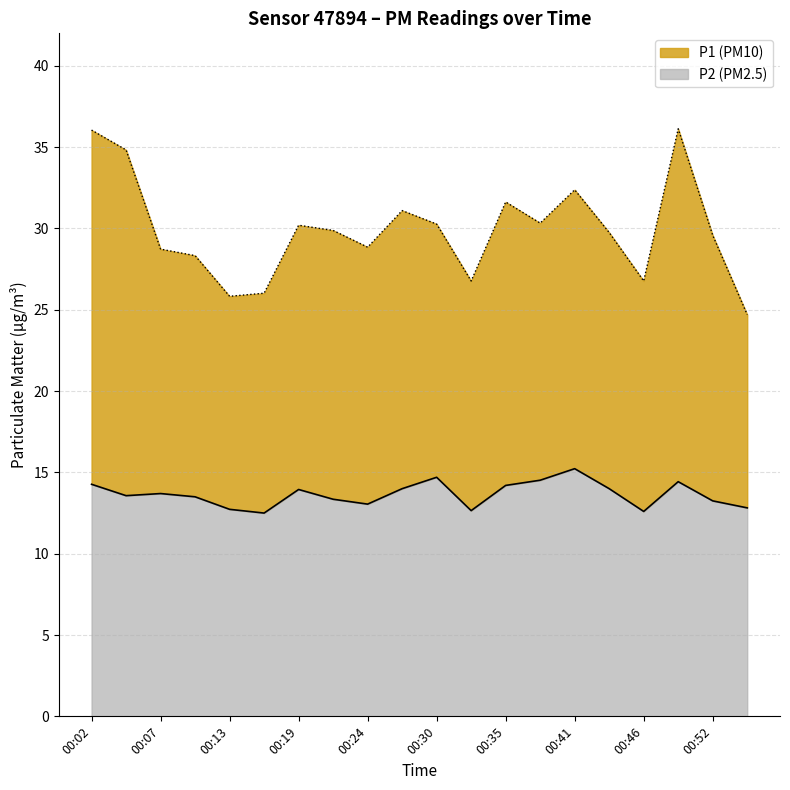

True or false: P2 and P1 cross at least once.

False